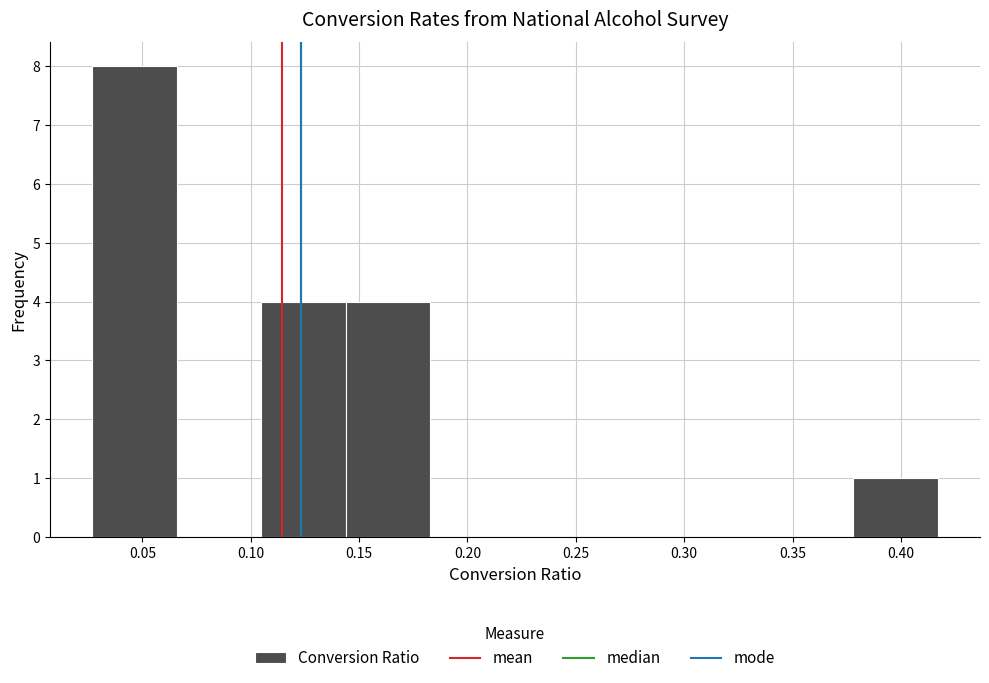

Reading left to right, list every bar in this chart as the range it spans on the x-axis followed by its height. Neither the bar edges nor the heights are printed on the chart, so give them approximately, as read against the axes.

0.025 to 0.065: 8
0.065 to 0.105: 0
0.105 to 0.145: 4
0.145 to 0.185: 4
0.185 to 0.220: 0
0.220 to 0.260: 0
0.260 to 0.300: 0
0.300 to 0.340: 0
0.340 to 0.380: 0
0.380 to 0.415: 1